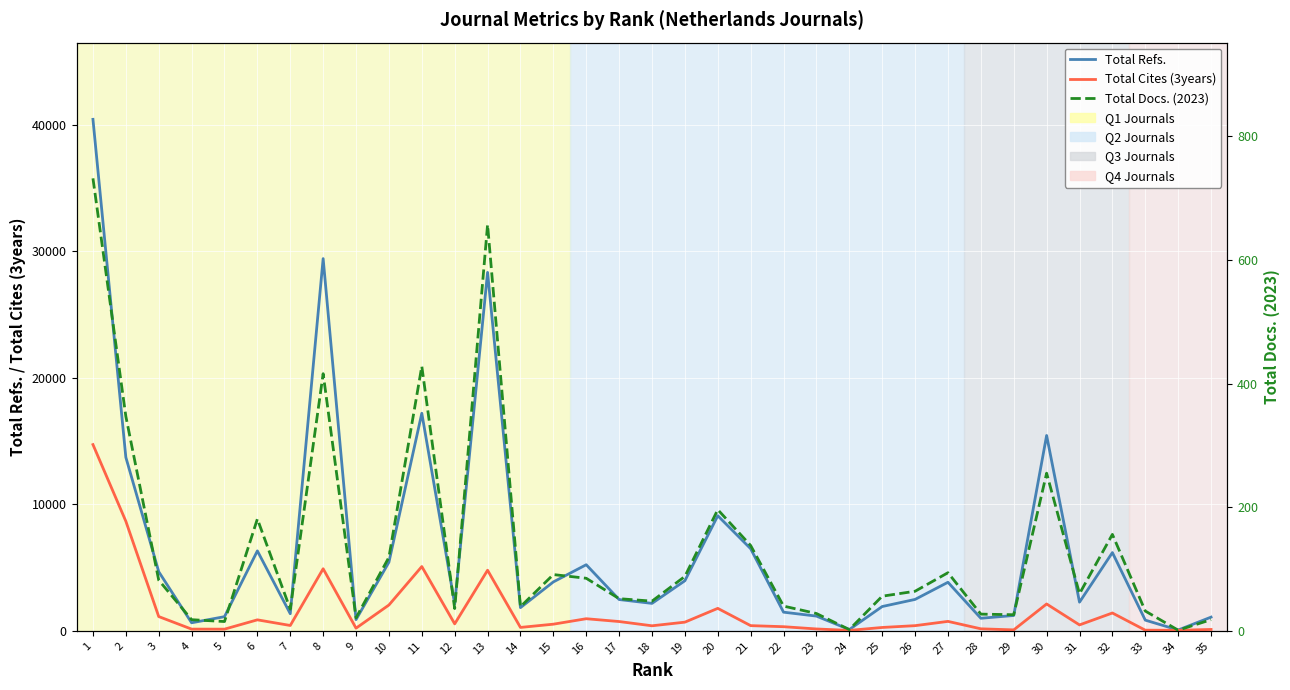

Does the chart display data point markers on the line(s)?

No